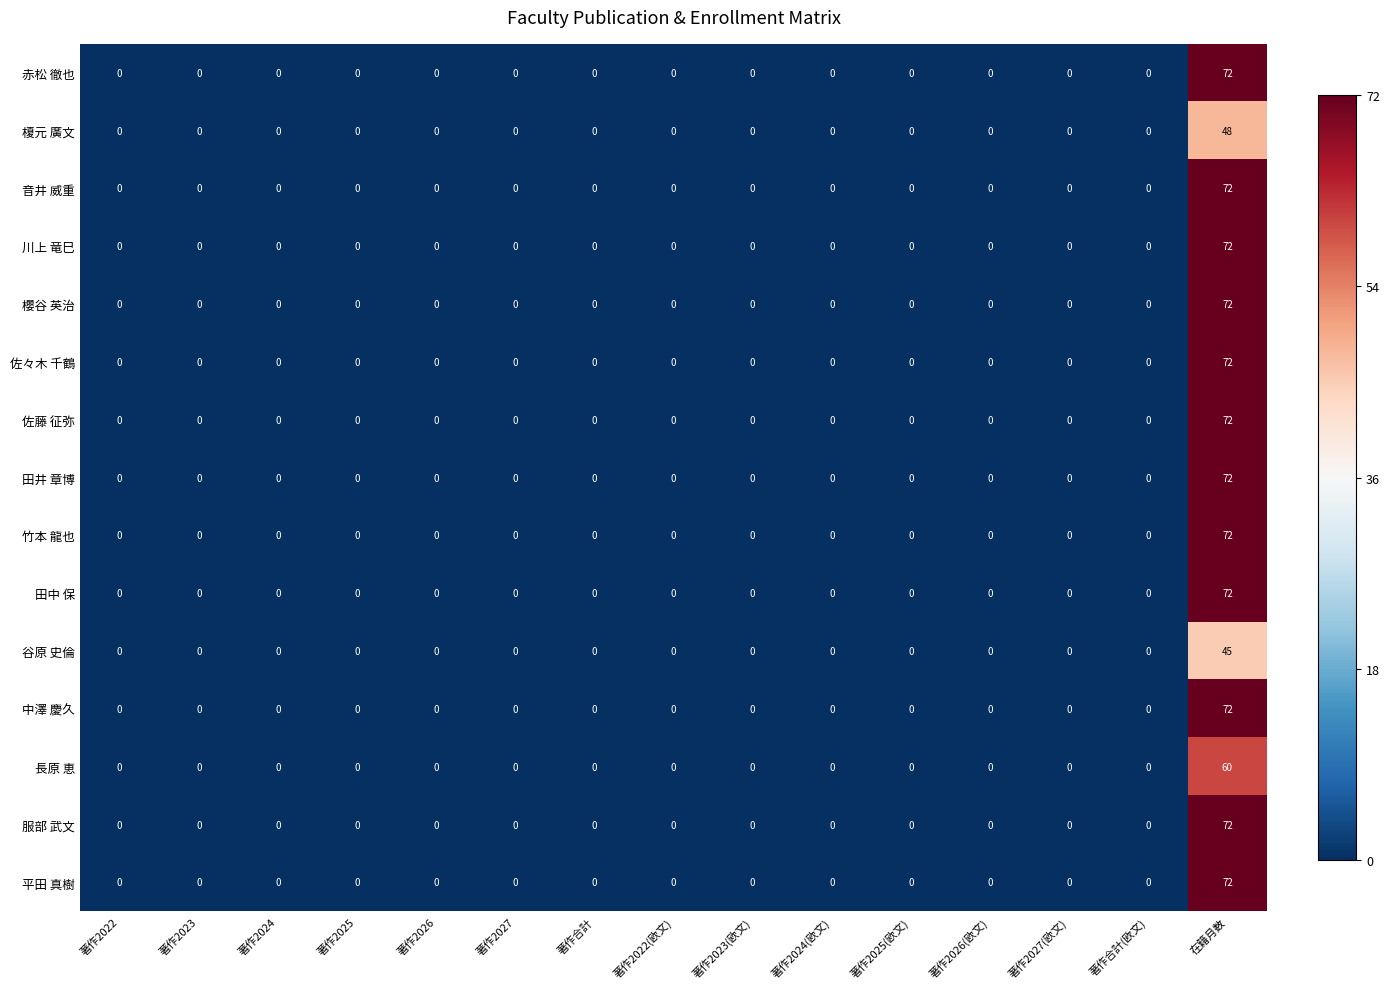

Which label corresponds to the largest value in the chart?

在籍月数